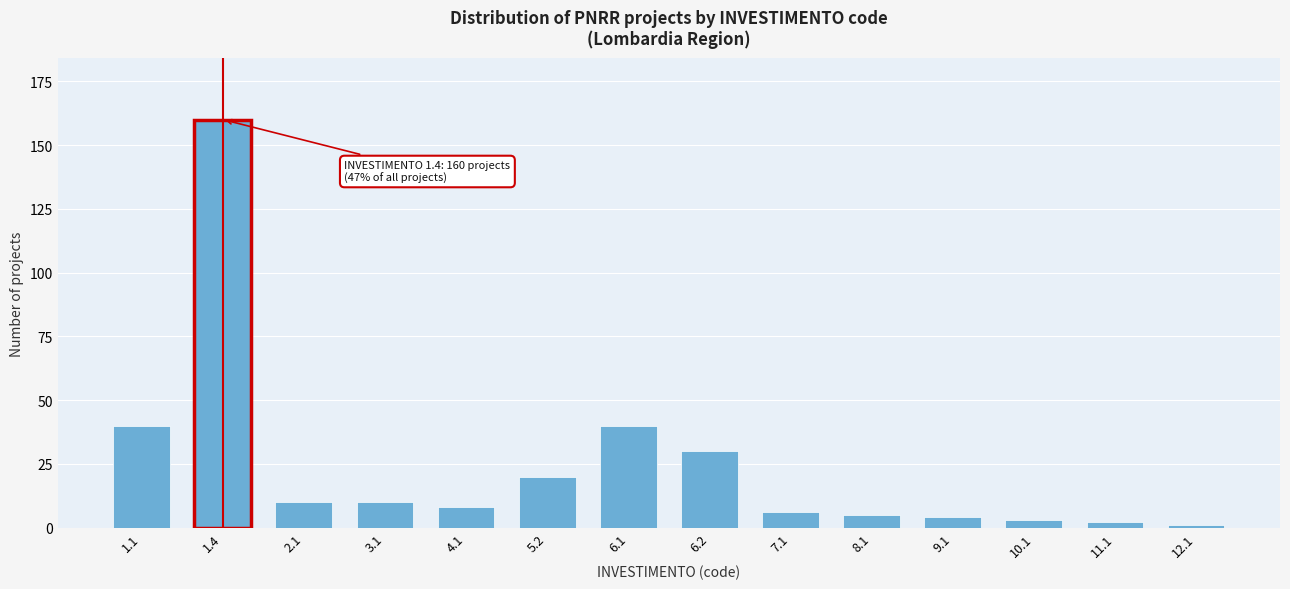

Reading right to left, extract all data points from this chart.

12.1=1	11.1=2	10.1=3	9.1=4	8.1=5	7.1=6	6.2=30	6.1=40	5.2=20	4.1=8	3.1=10	2.1=10	1.4=160	1.1=40